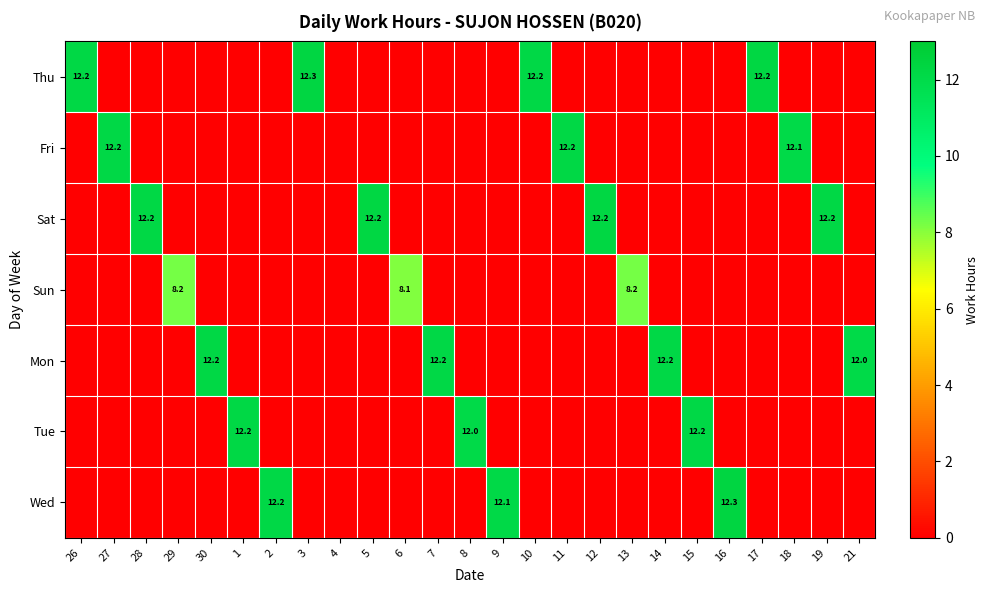

The value of Mon at 21 is 12.0. True or false?

True